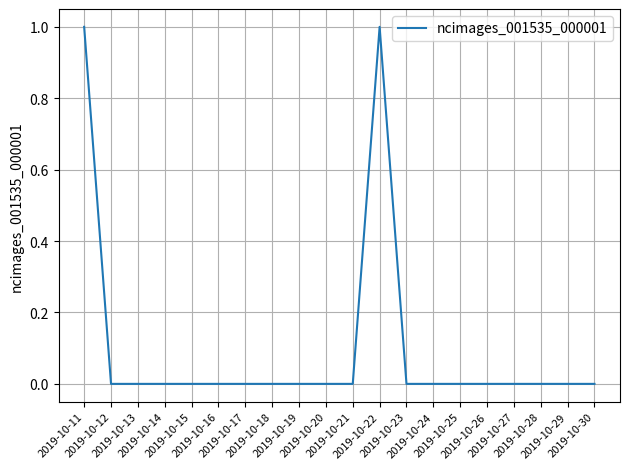

What is the greatest value displayed?

1